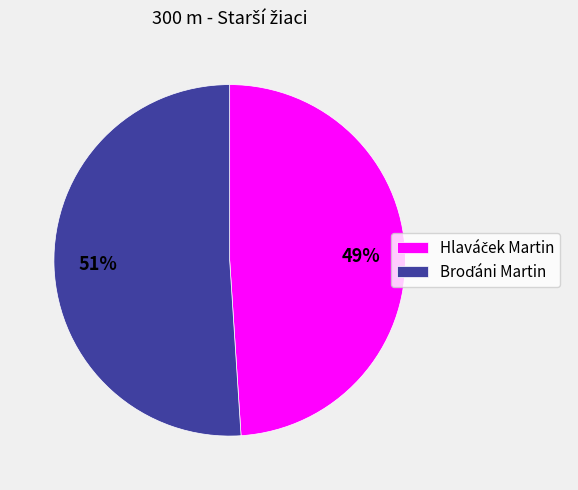

How many segments does this pie chart have?

2